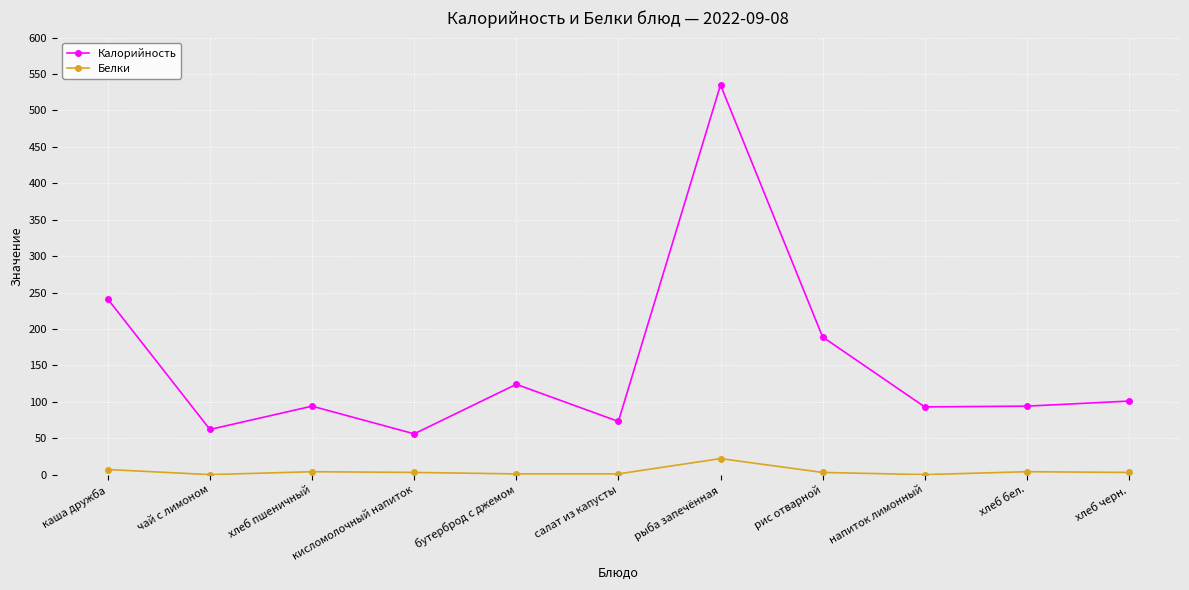

Which series has the largest total across all categories?

Калорийность